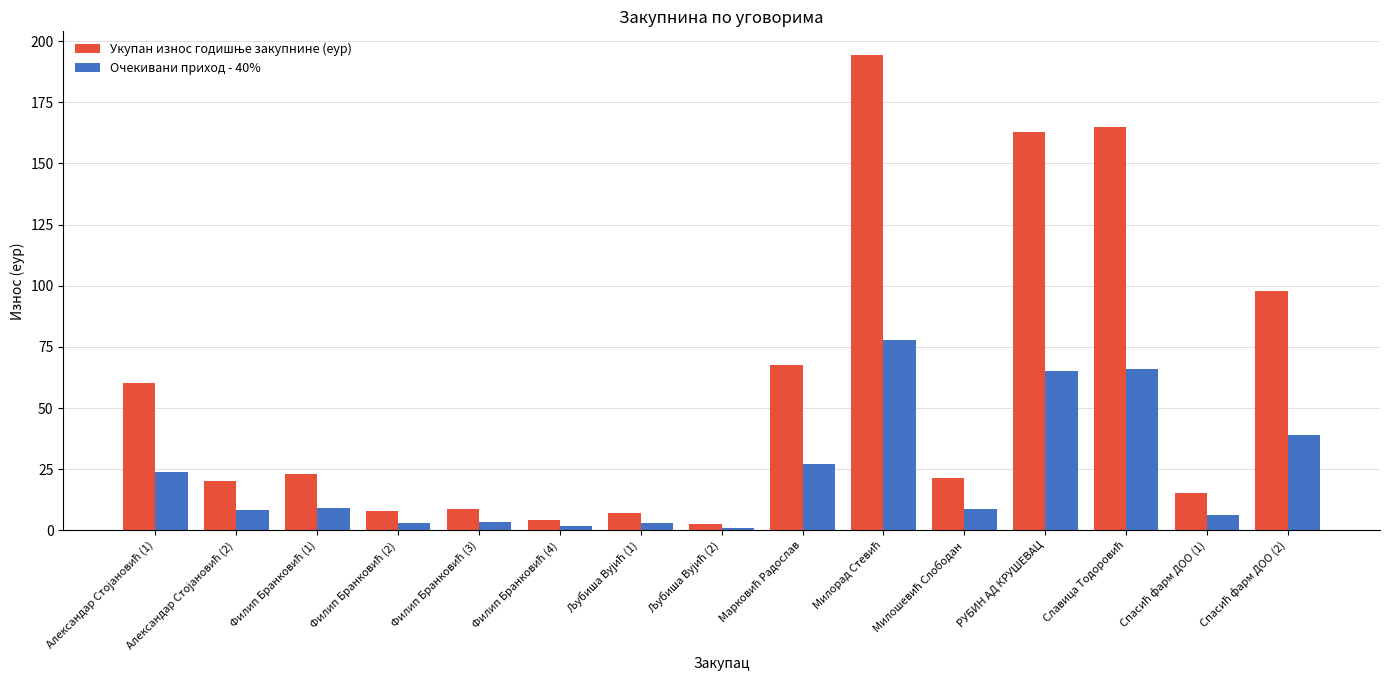

What is the value of the Очекивани приход - 40% bar at the 3rd from the left?

9.2